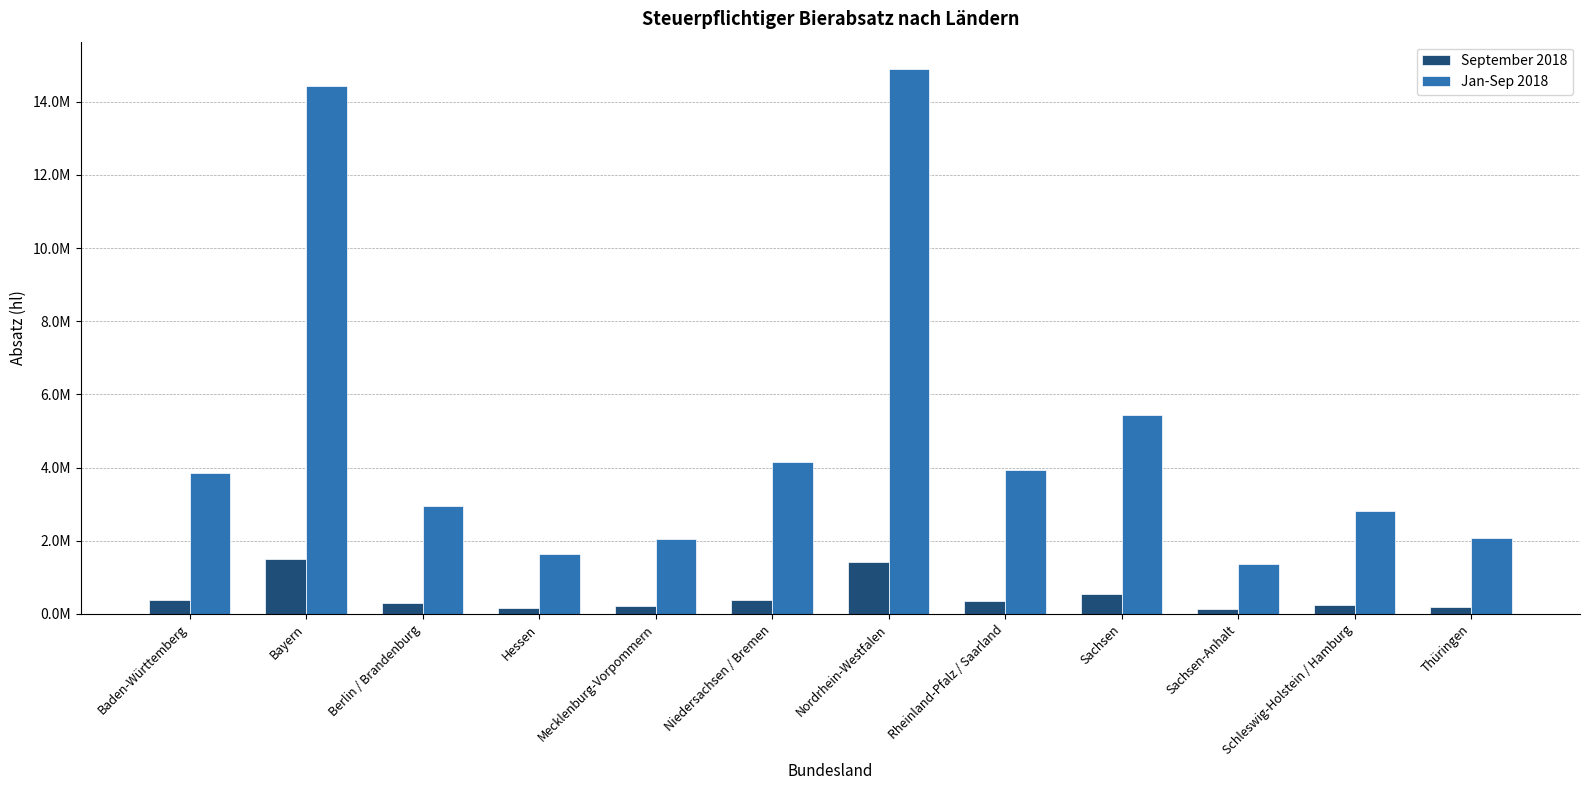

Where does the September 2018 series first go above 350991?

Baden-Württemberg